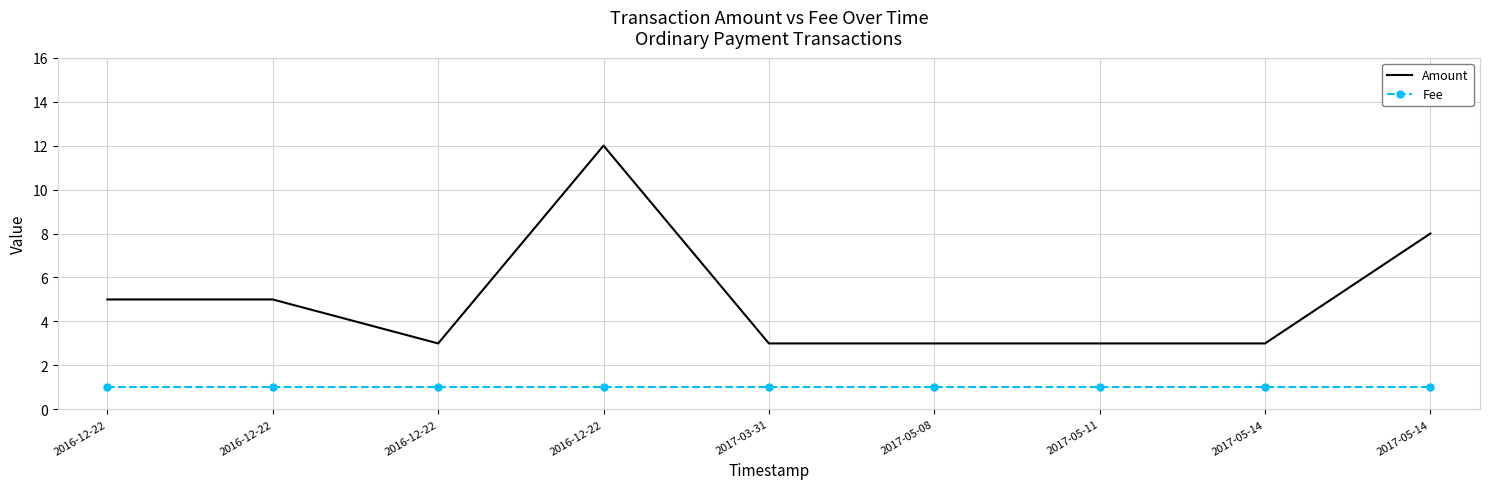

What is the maximum value shown in the chart?

12